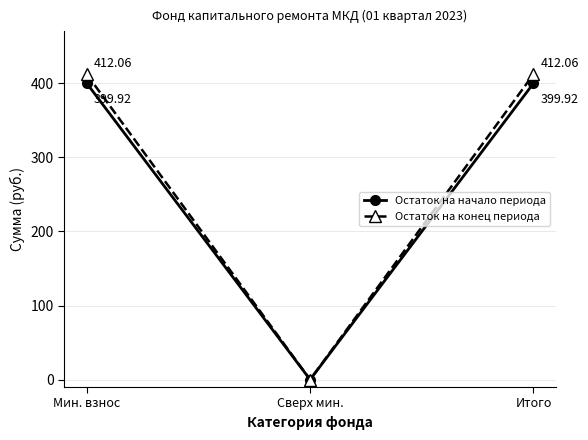

How many data points in Остаток на начало периода are less than 399?

1